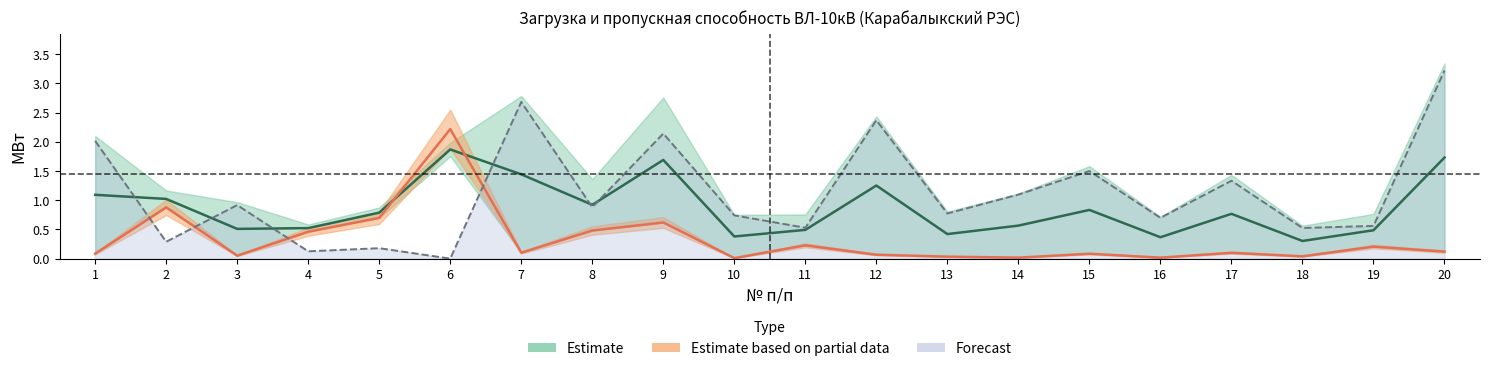

Which category has the highest value across all series?

20